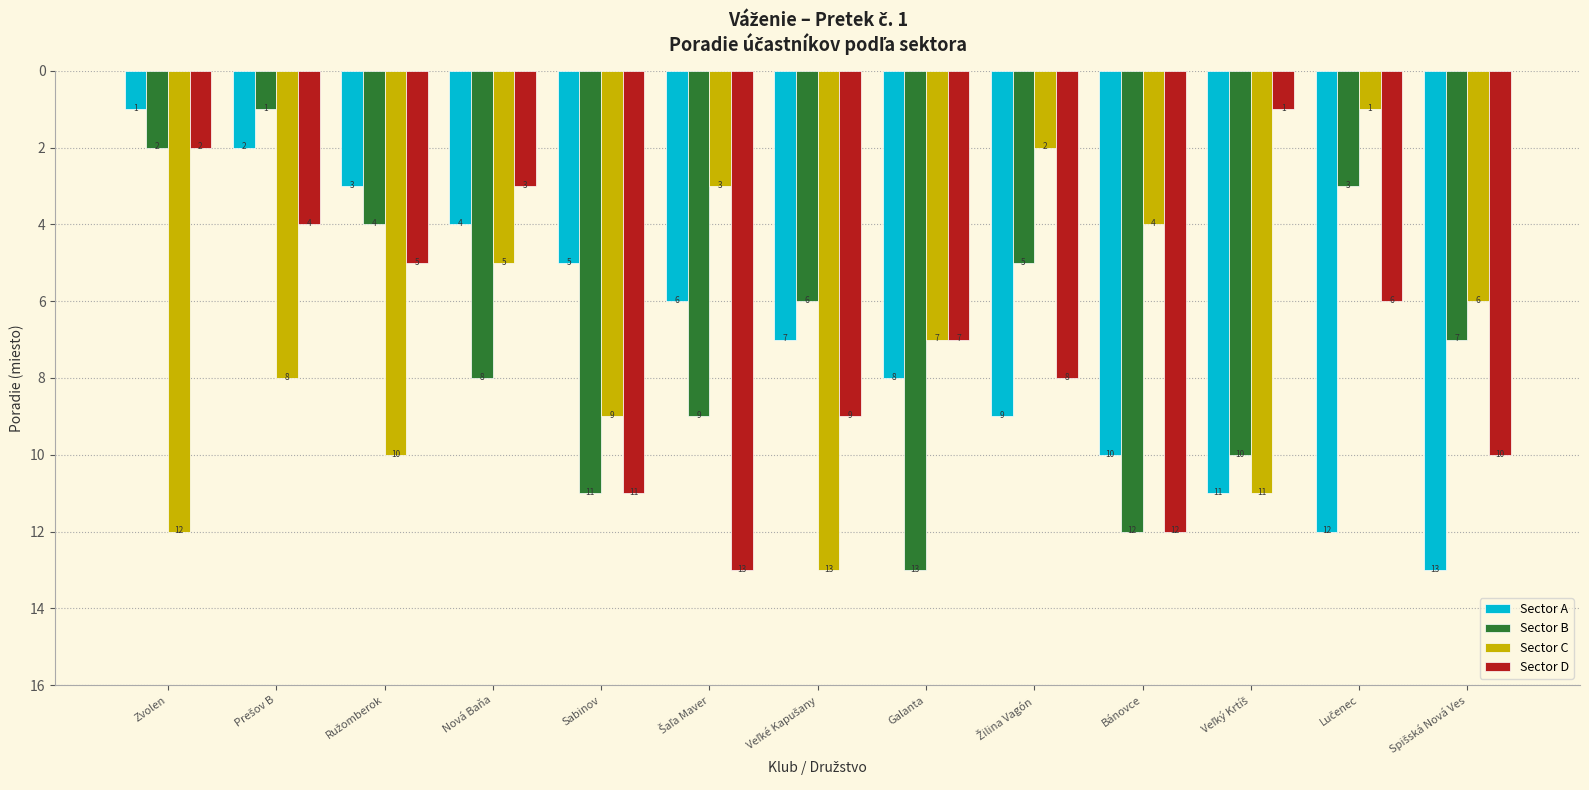

Is the value of Sector D at Galanta greater than the value of Sector C at Nová Baňa?

Yes